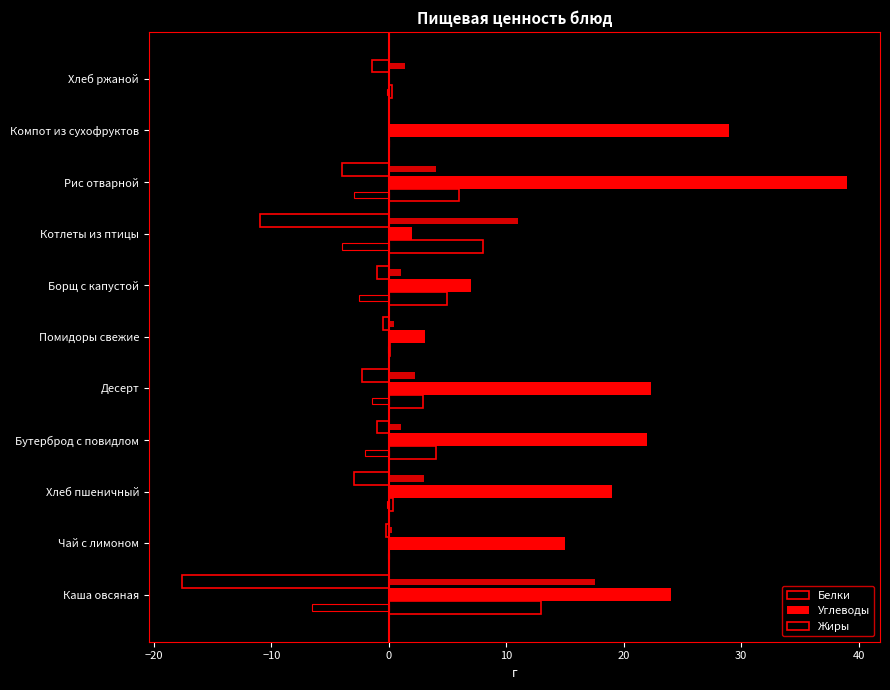

Count the number of categories in the chart.

11